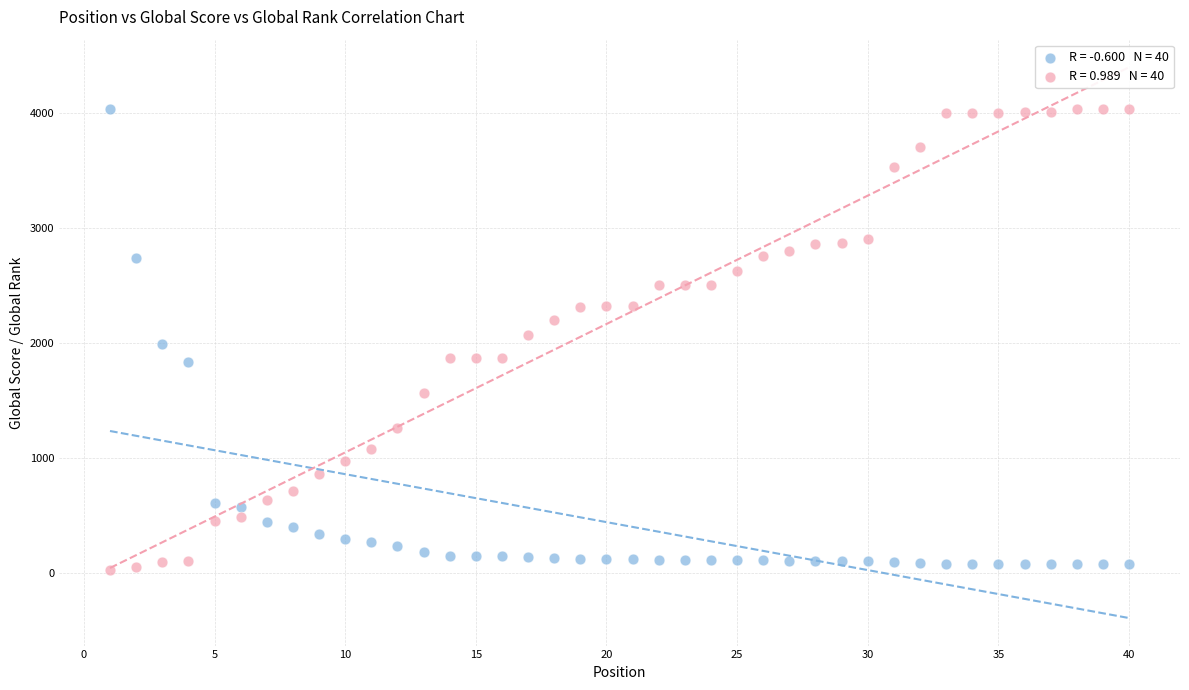

Across all data points, what is the range of Y values (max minus min)?

4013.4